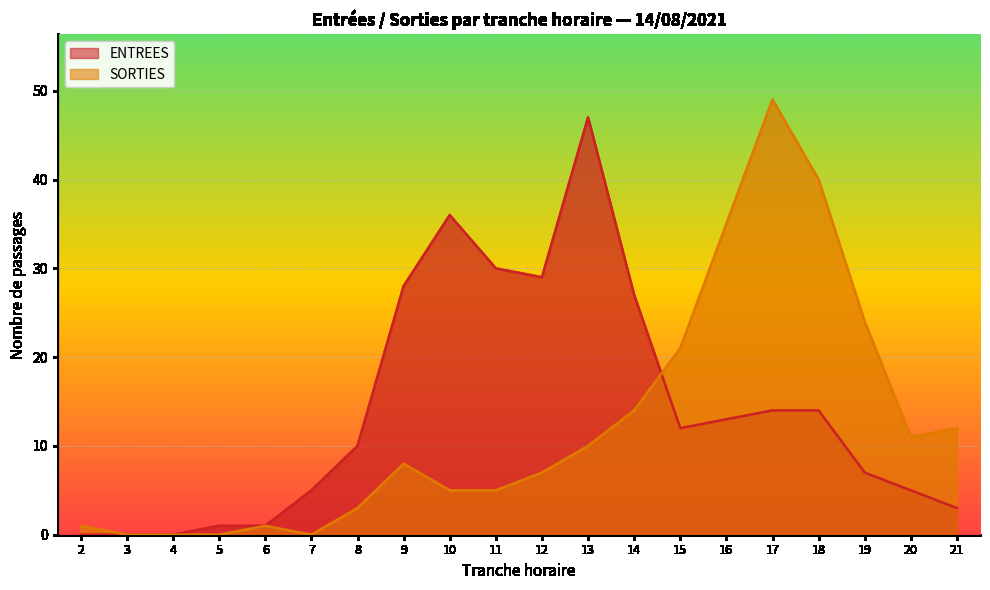

What is the average value of the ENTREES series?

14